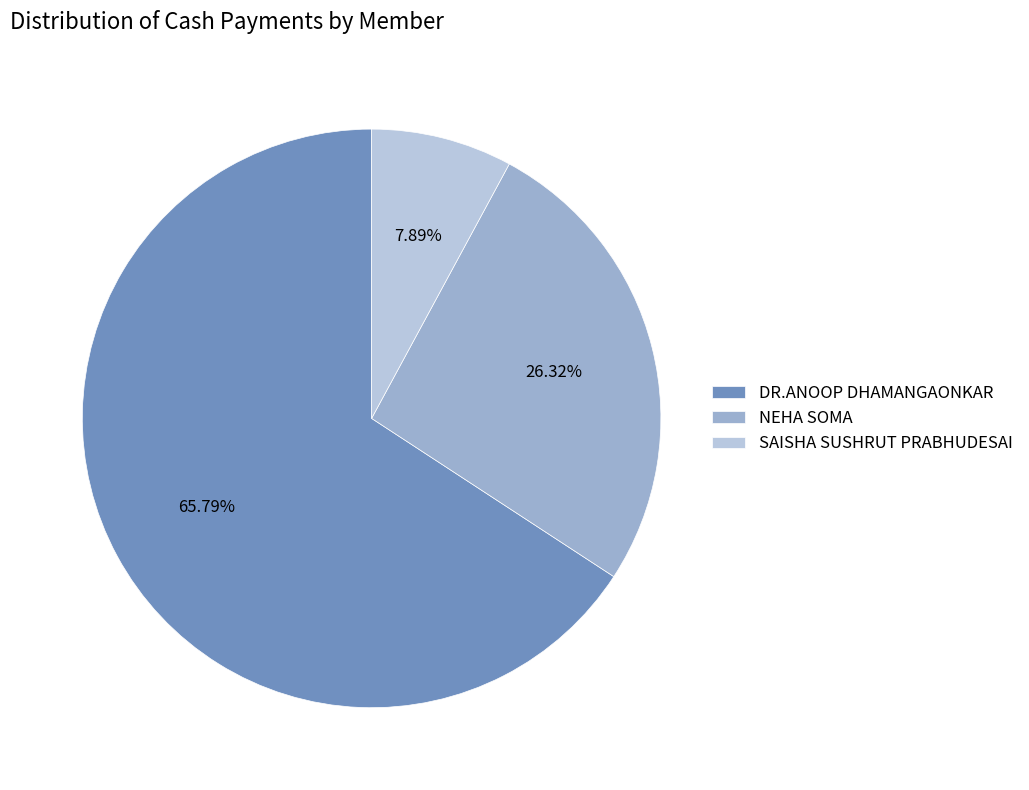

How many segments does this pie chart have?

3